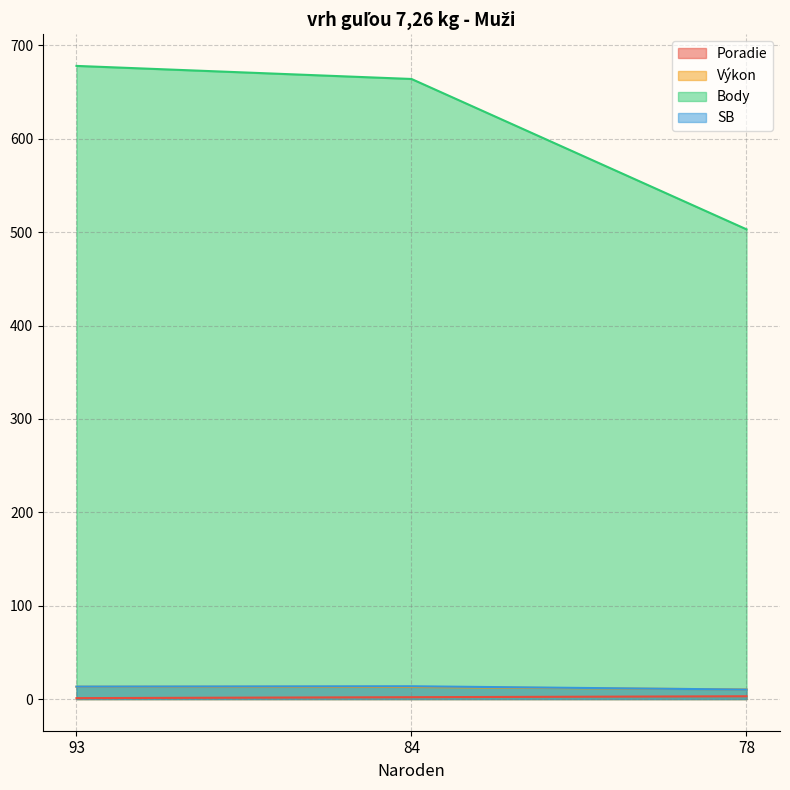

What is the difference between the second highest and minimum values in the Body series?

161.0